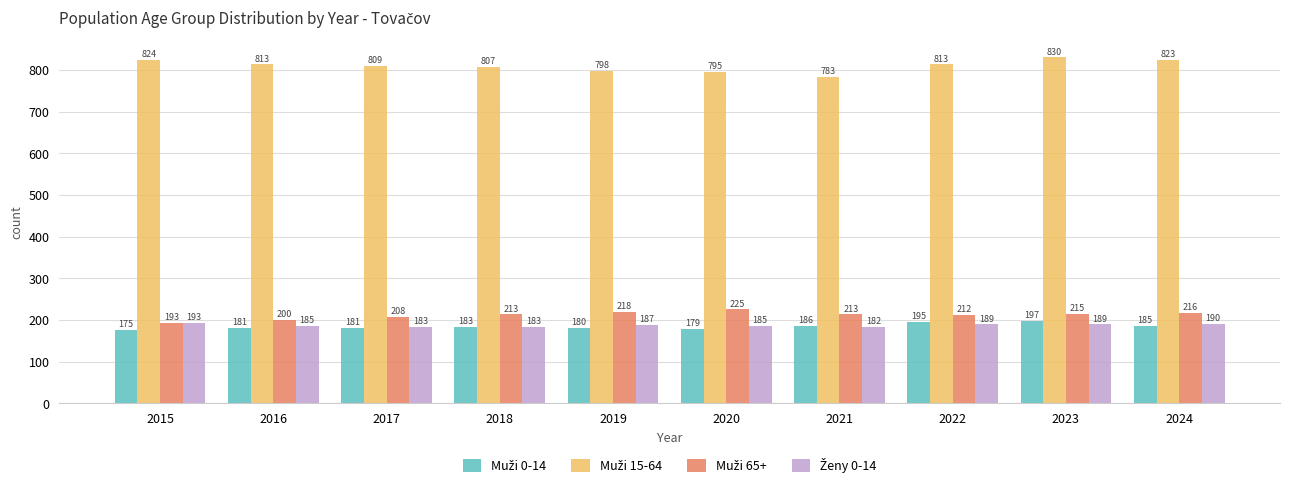

What is the minimum value shown in the chart?

175